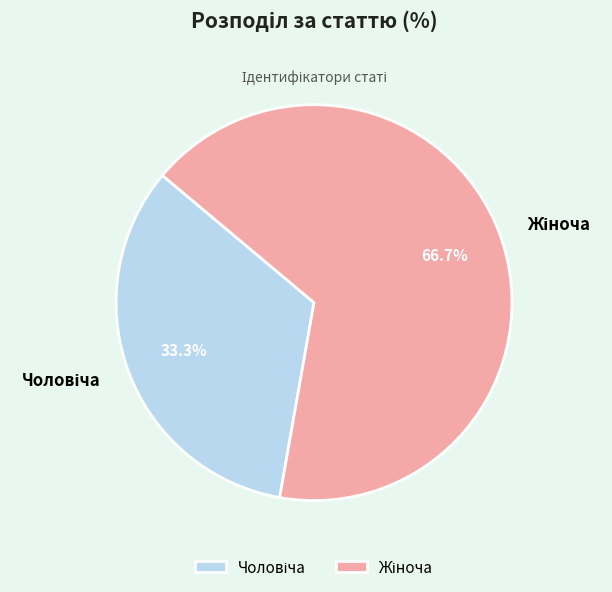

Is there a majority slice in this chart?

Yes